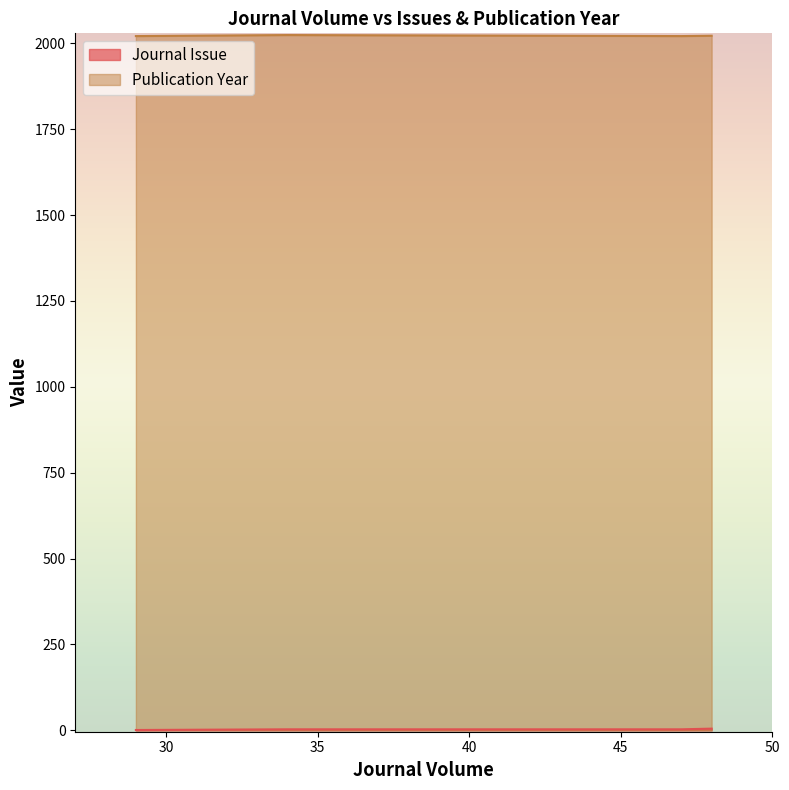

True or false: Journal Issue and Publication Year intersect in this chart.

False